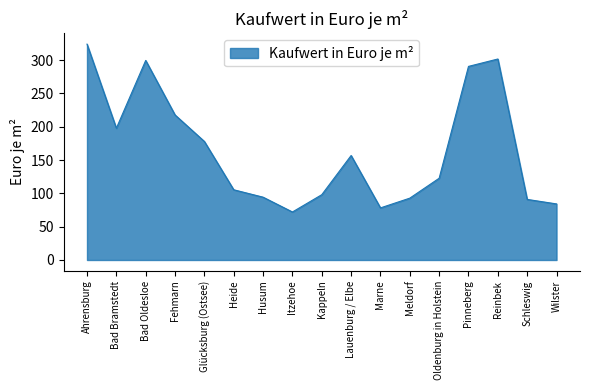

True or false: the data shows 56.2 at Meldorf.

False